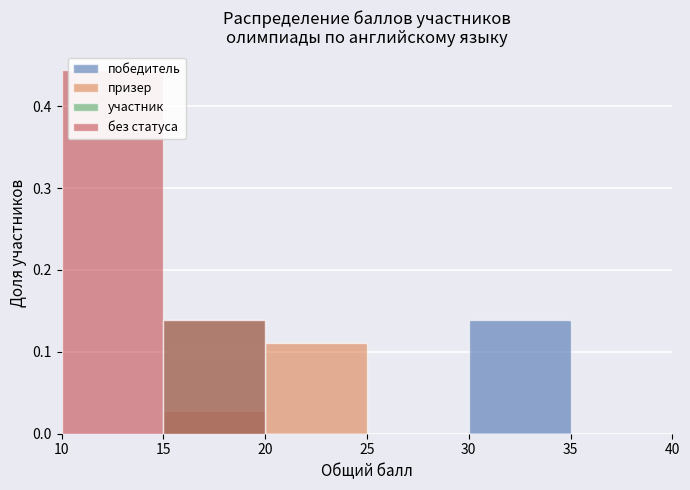

What are all the series names shown in the legend?

победитель, призер, участник, без статуса